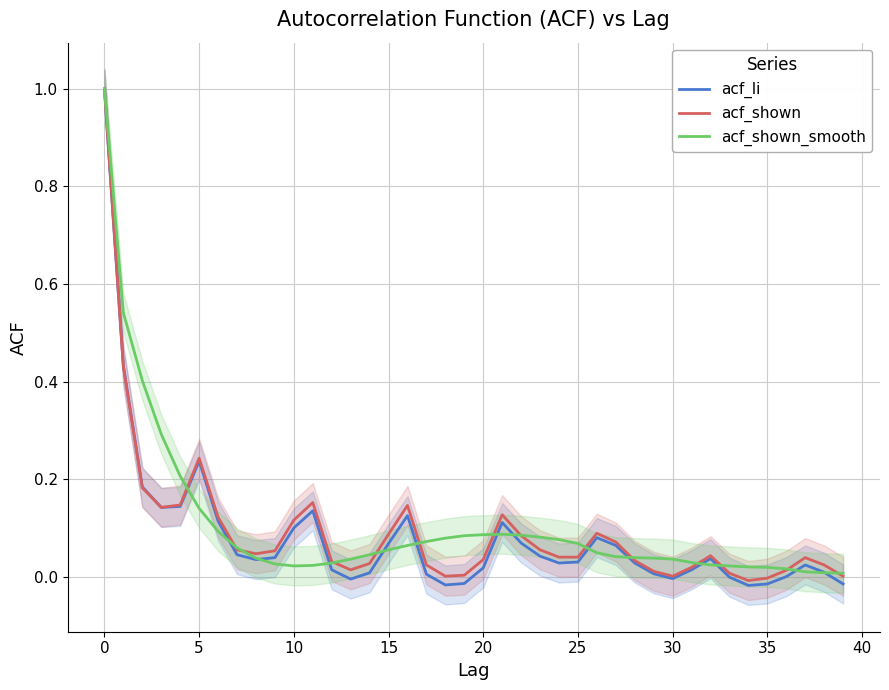

At which label is acf_shown closest to 0?

18